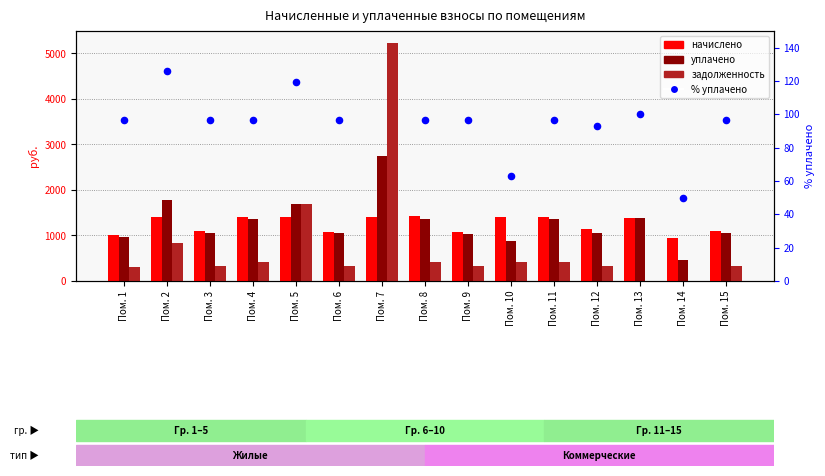

Which series contains the highest Y value?

задолженность